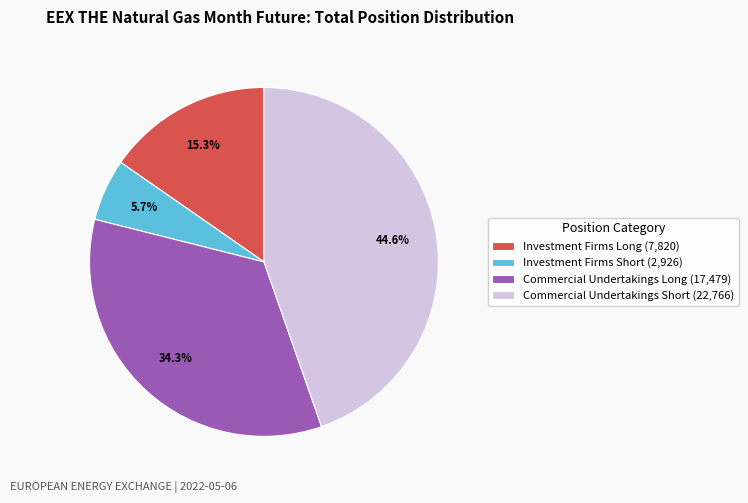

Between Commercial Undertakings Short (22,766) and Investment Firms Short (2,926), which is larger?

Commercial Undertakings Short (22,766)